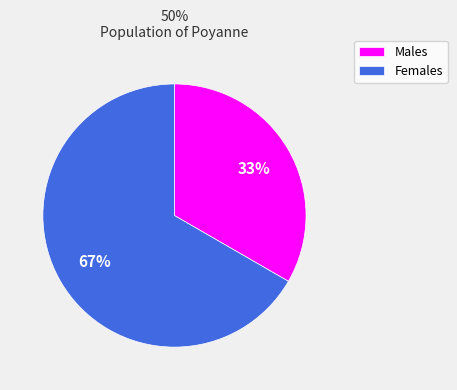

Between Males and Females, which is larger?

Females